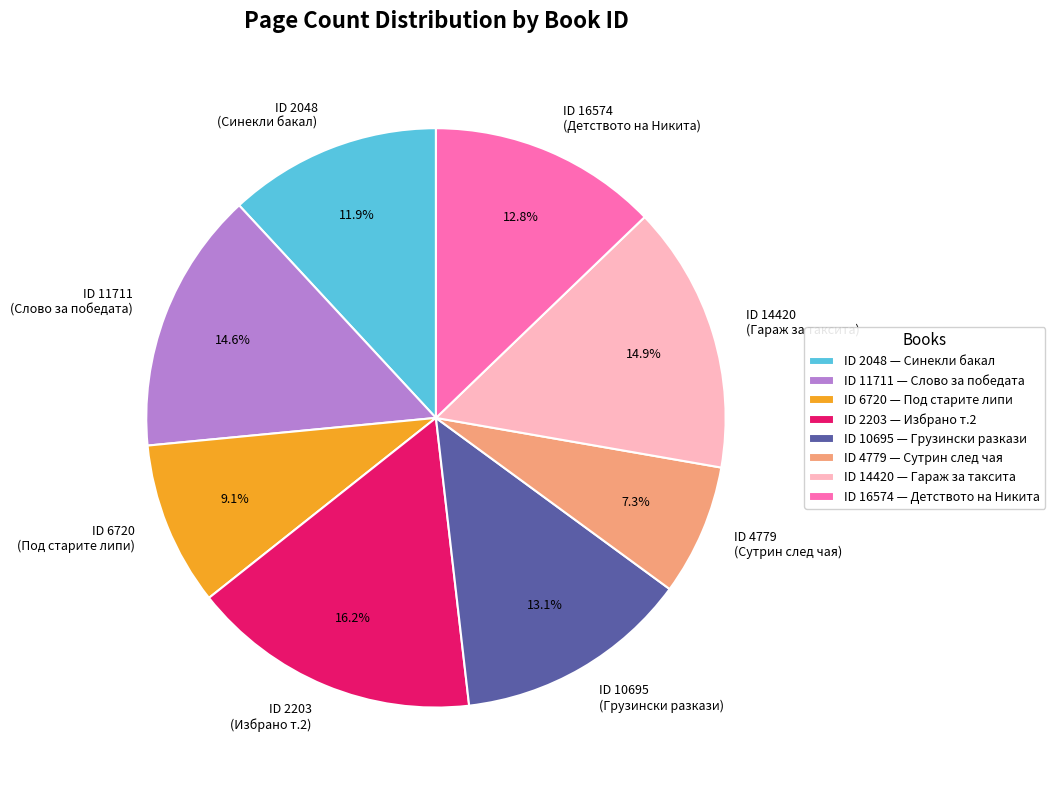

What portion of the pie excludes ID 2048 (Синекли бакал)?

88.1%